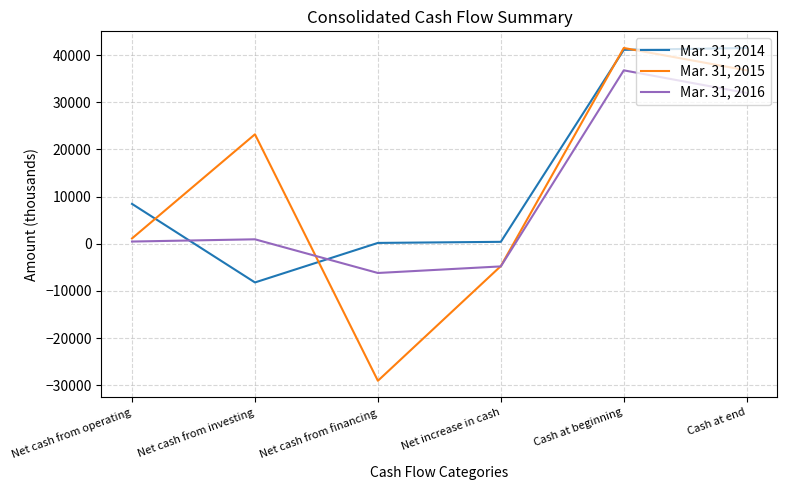

At which category is the sum across all series the highest?

Cash at beginning